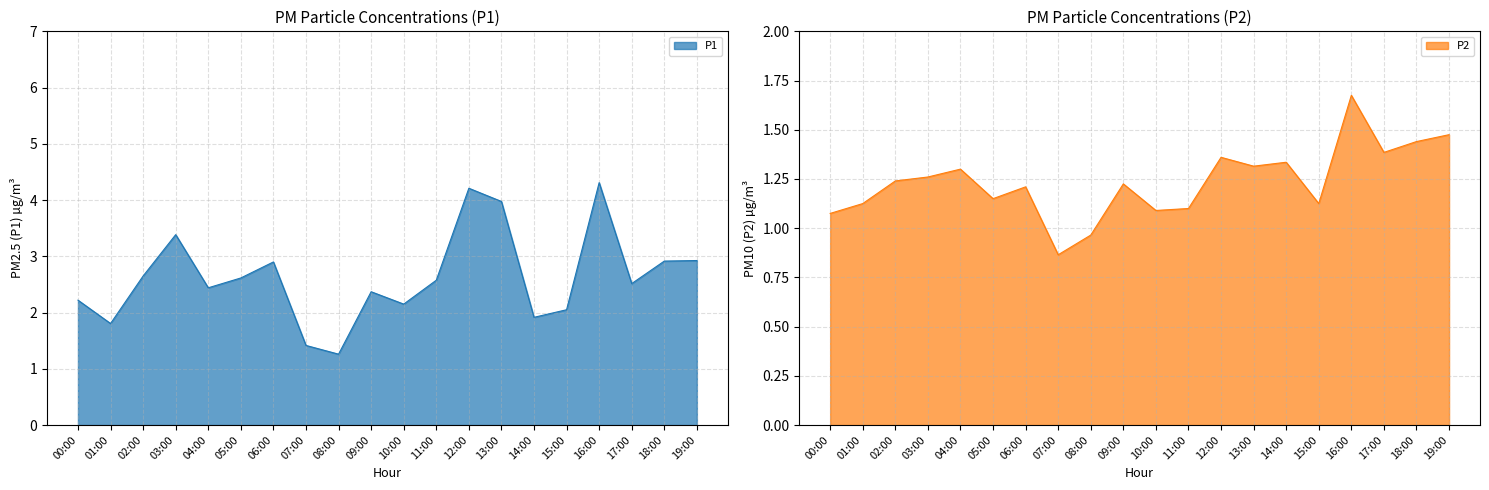

At 04:00, list the series in order from largest to smallest.

P1, P2